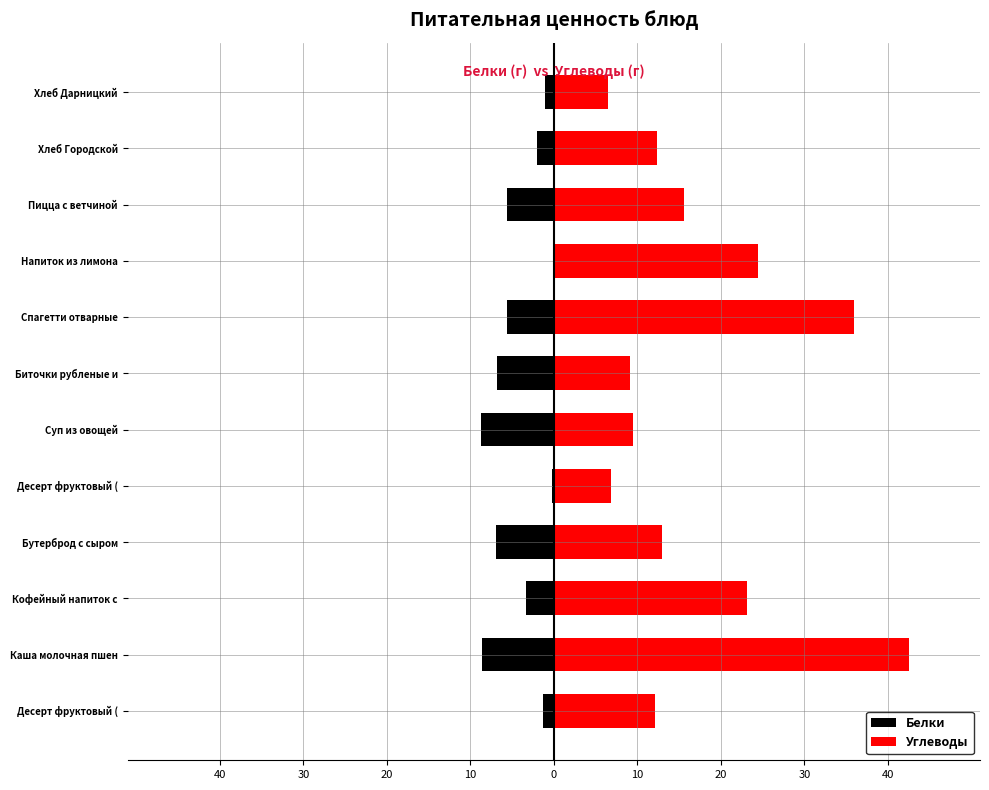

List the series in order of their peak value, lowest first.

Белки, Углеводы